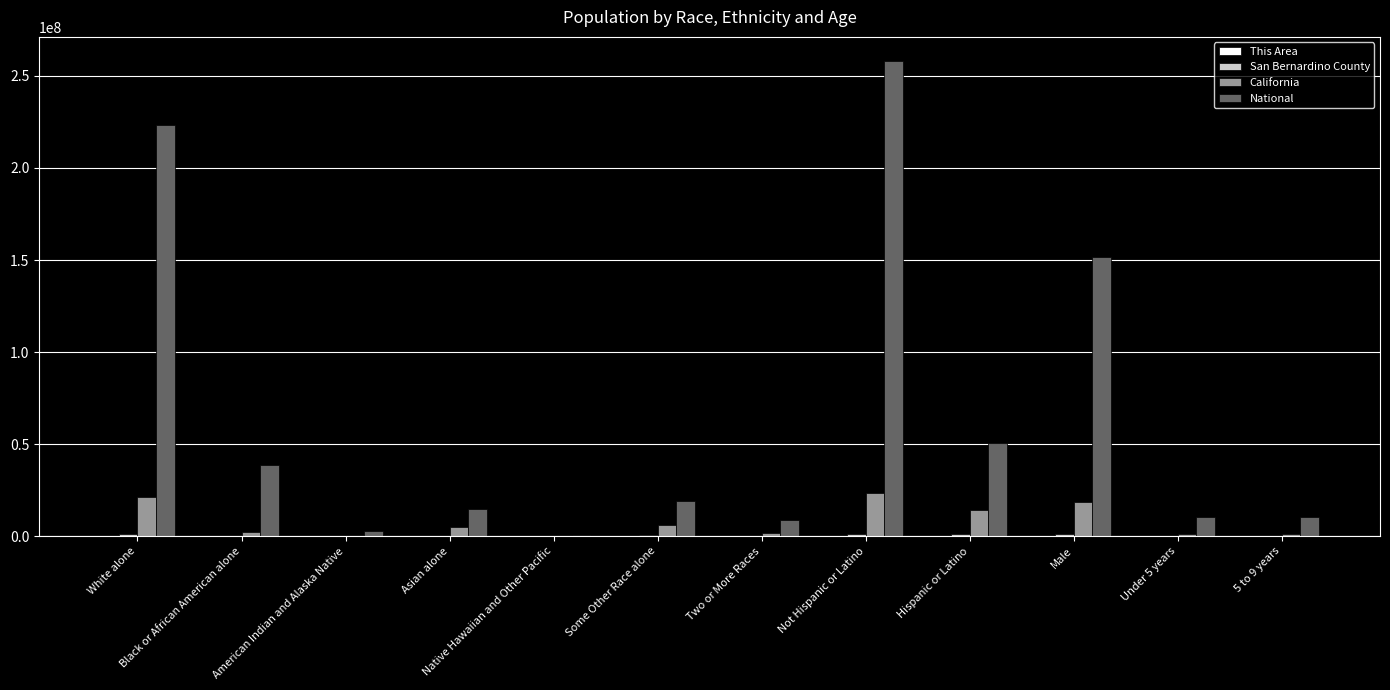

Is it true that National equals 66481823 at Black or African American alone?

False